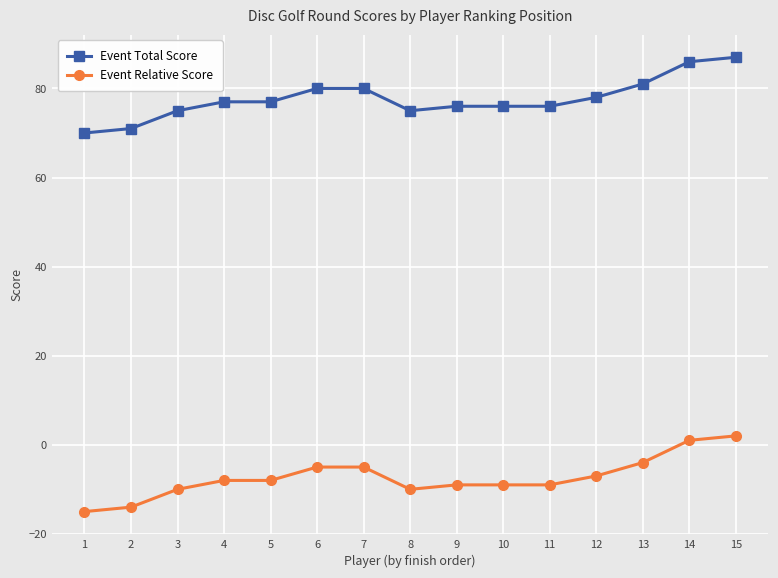

Which series has the largest total across all categories?

Event Total Score